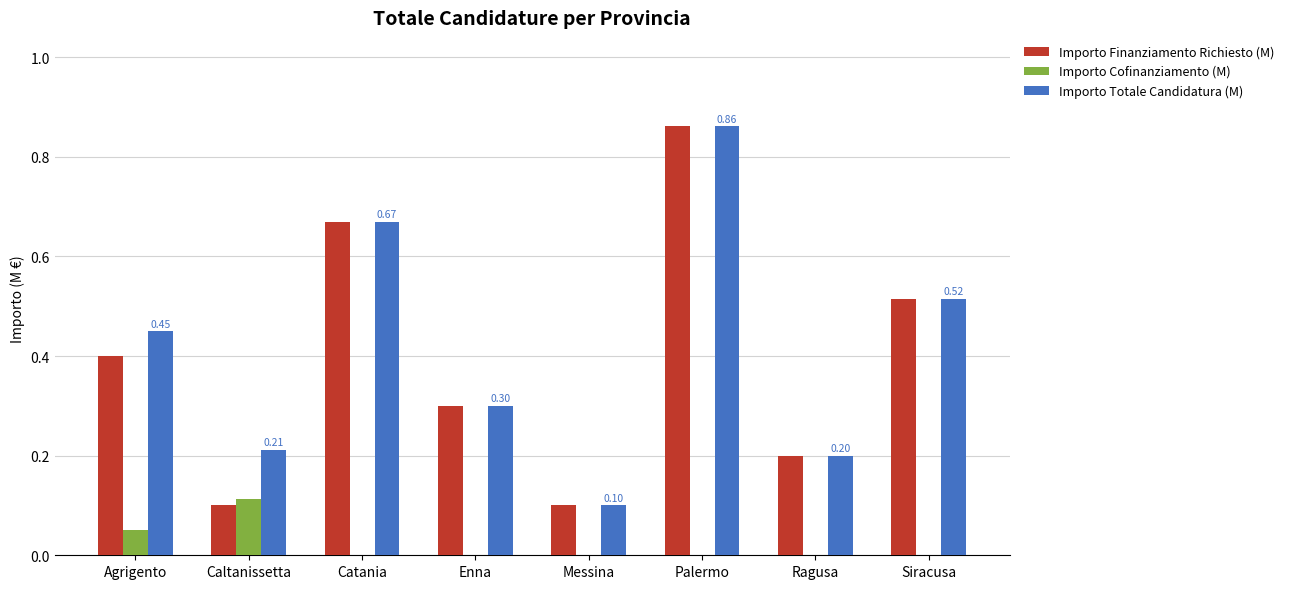

The Importo Cofinanziamento (M) series shows -0.1 at Messina. True or false?

False